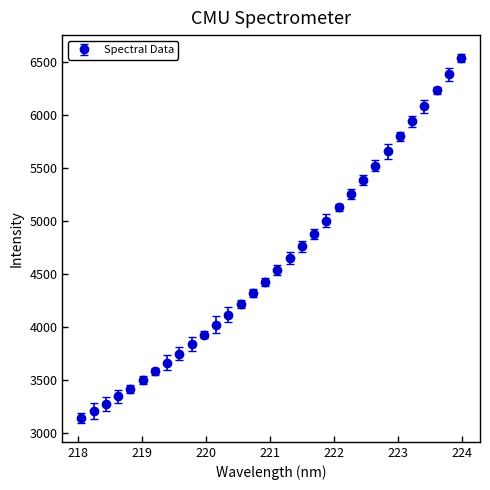

What is the value of the 19th point from the left?

4766.0